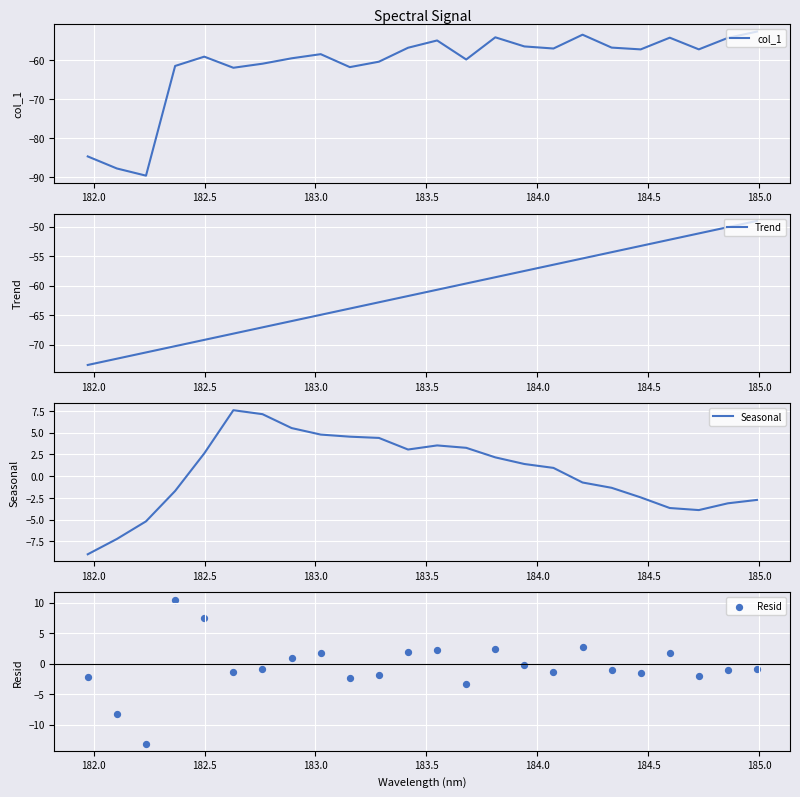

At how many categories does at least one series exceed -21?

24